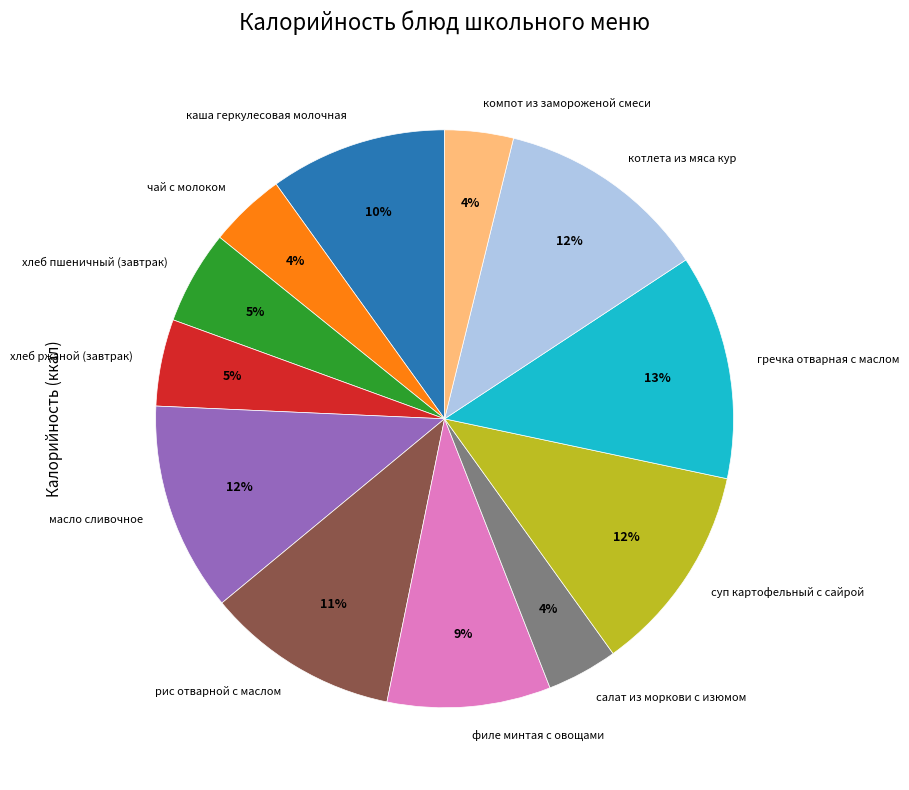

To the nearest percent, what is the combined percentage of хлеб пшеничный (завтрак) and масло сливочное?

17%